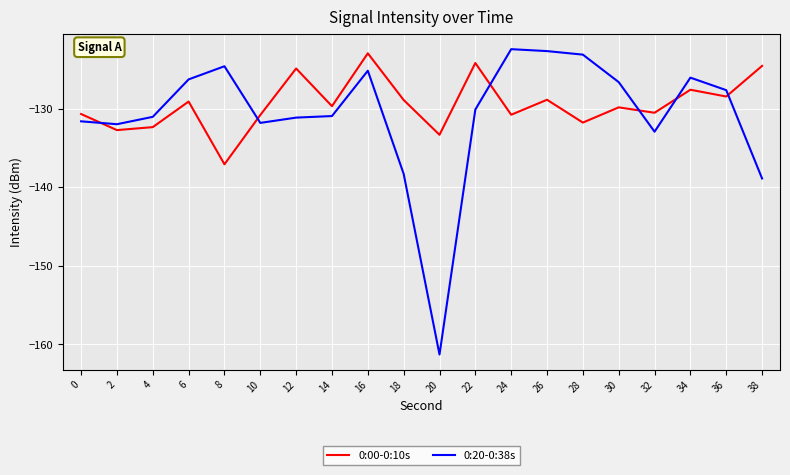

What is the difference between the maximum and minimum values in the 0:00-0:10s series?

14.1